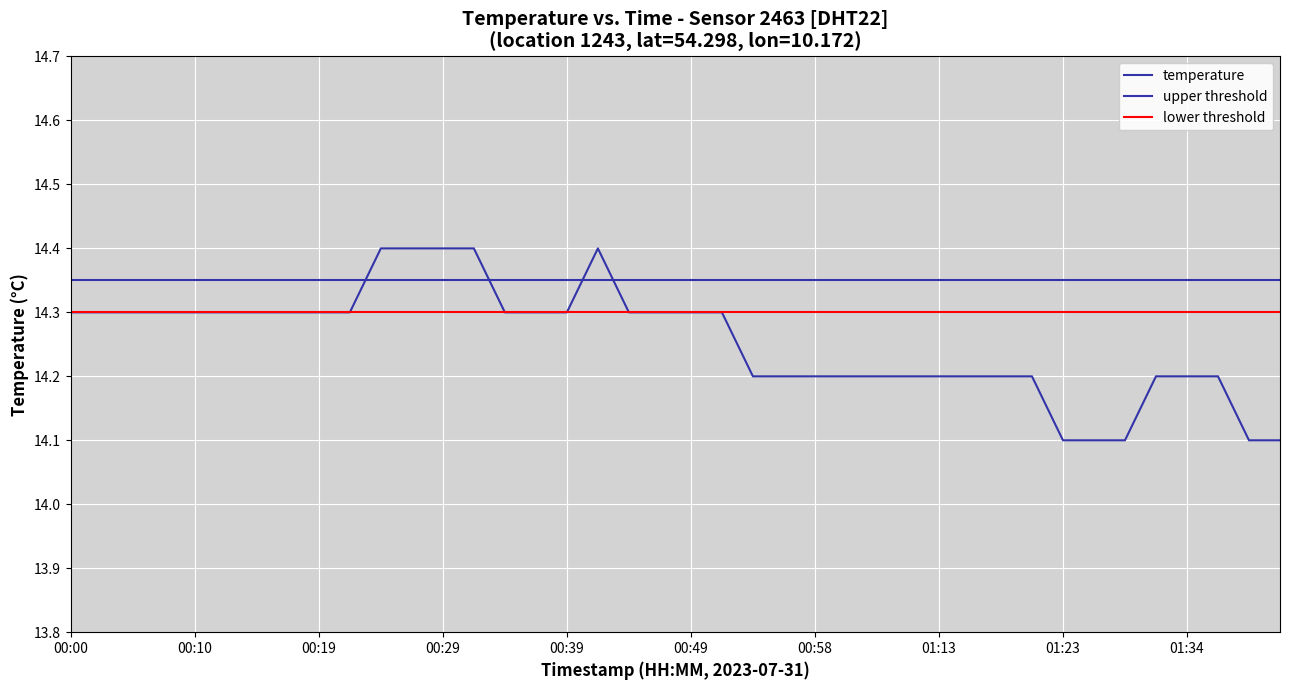

True or false: the data shows 14.2 at 00:56.

True